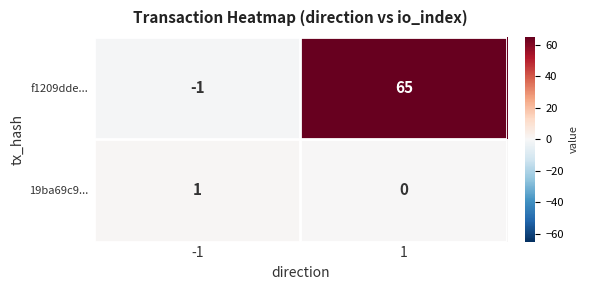

At which category is the sum across all series the highest?

1